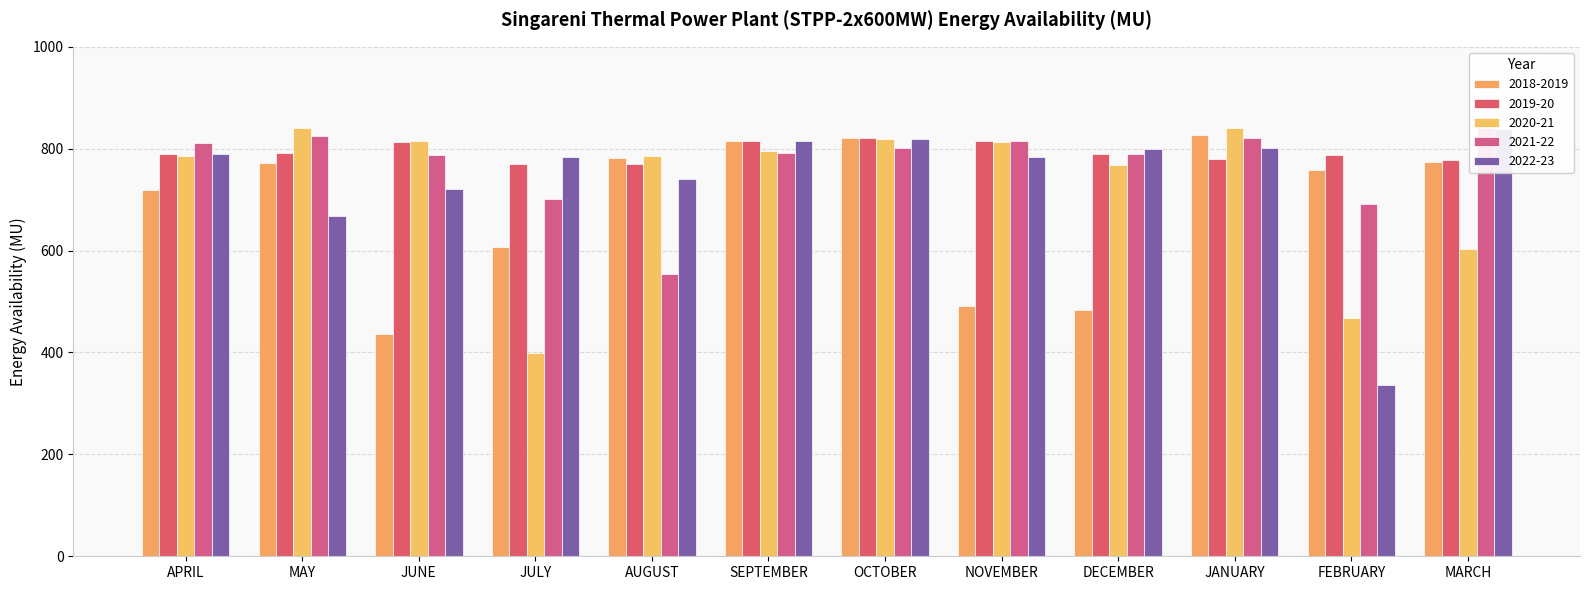

What are all the series names shown in the legend?

2018-2019, 2019-20, 2020-21, 2021-22, 2022-23